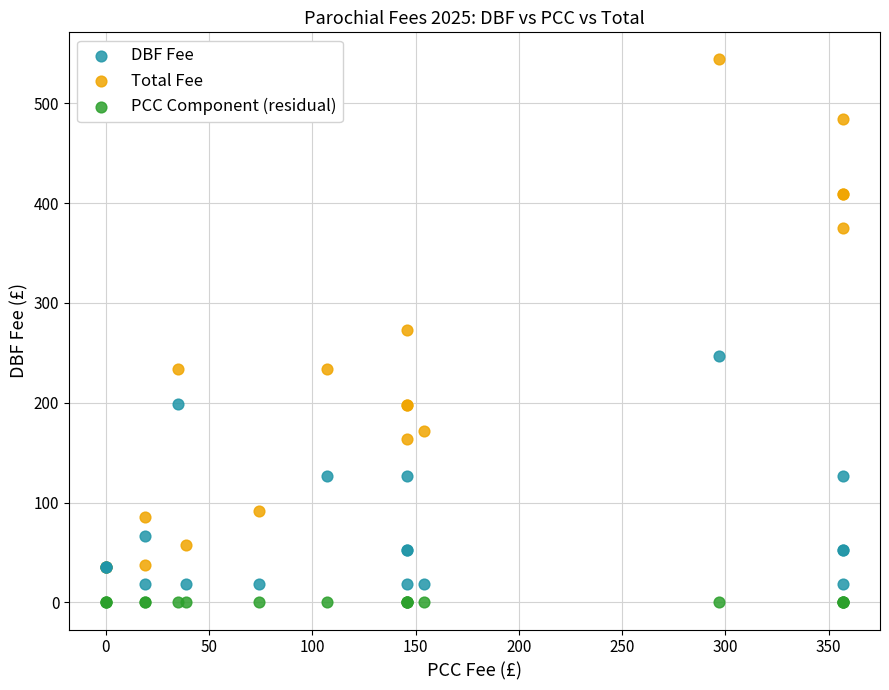

What are all the series names shown in the legend?

DBF Fee, Total Fee, PCC Component (residual)